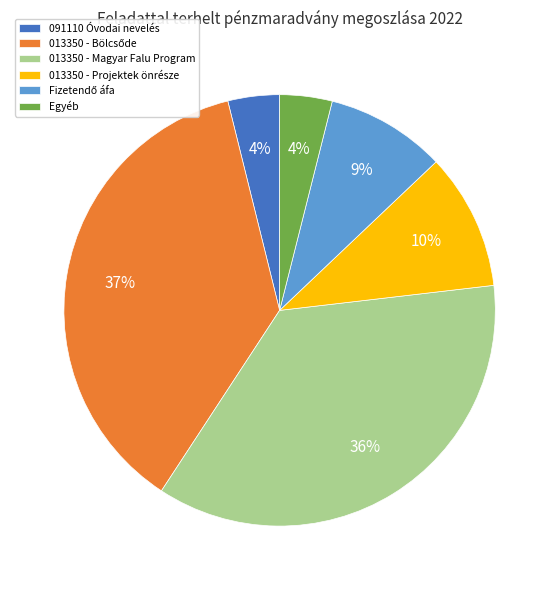

To the nearest percent, what is the average slice percentage?

17%